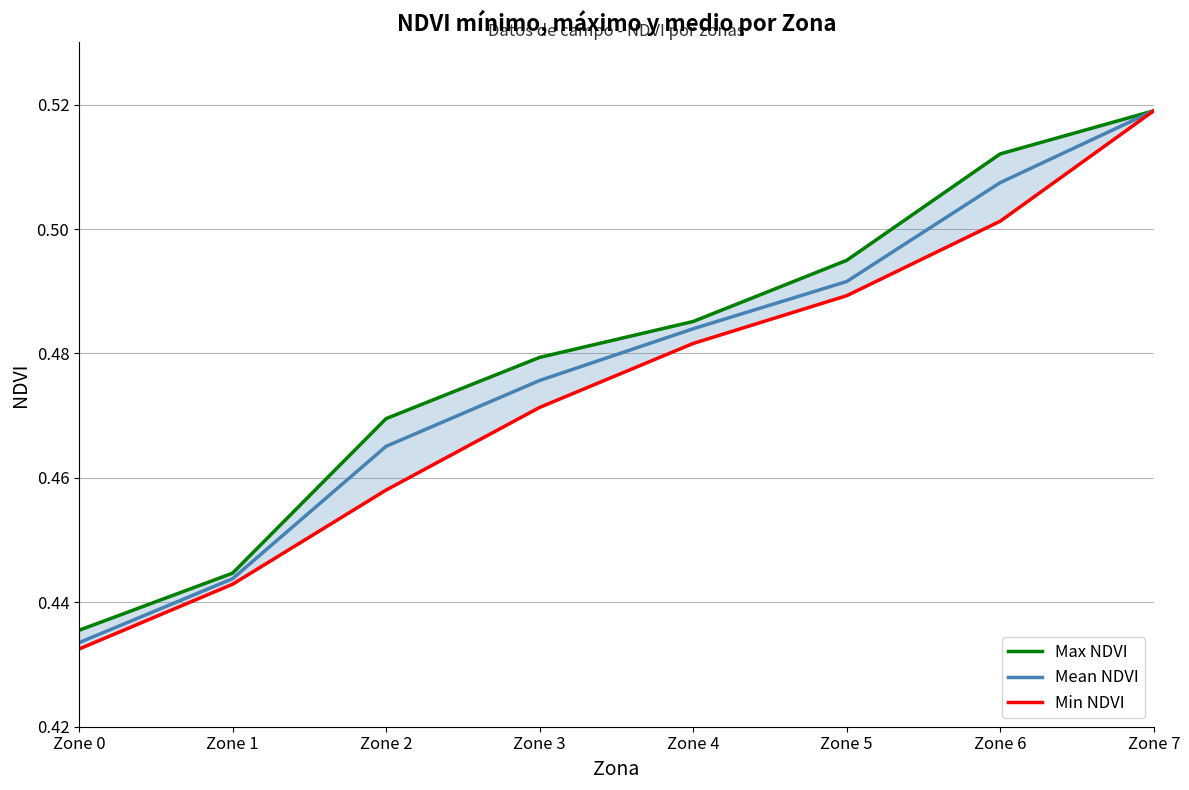

Between Zone 1 and Zone 7, which series saw the biggest shift?

Min NDVI